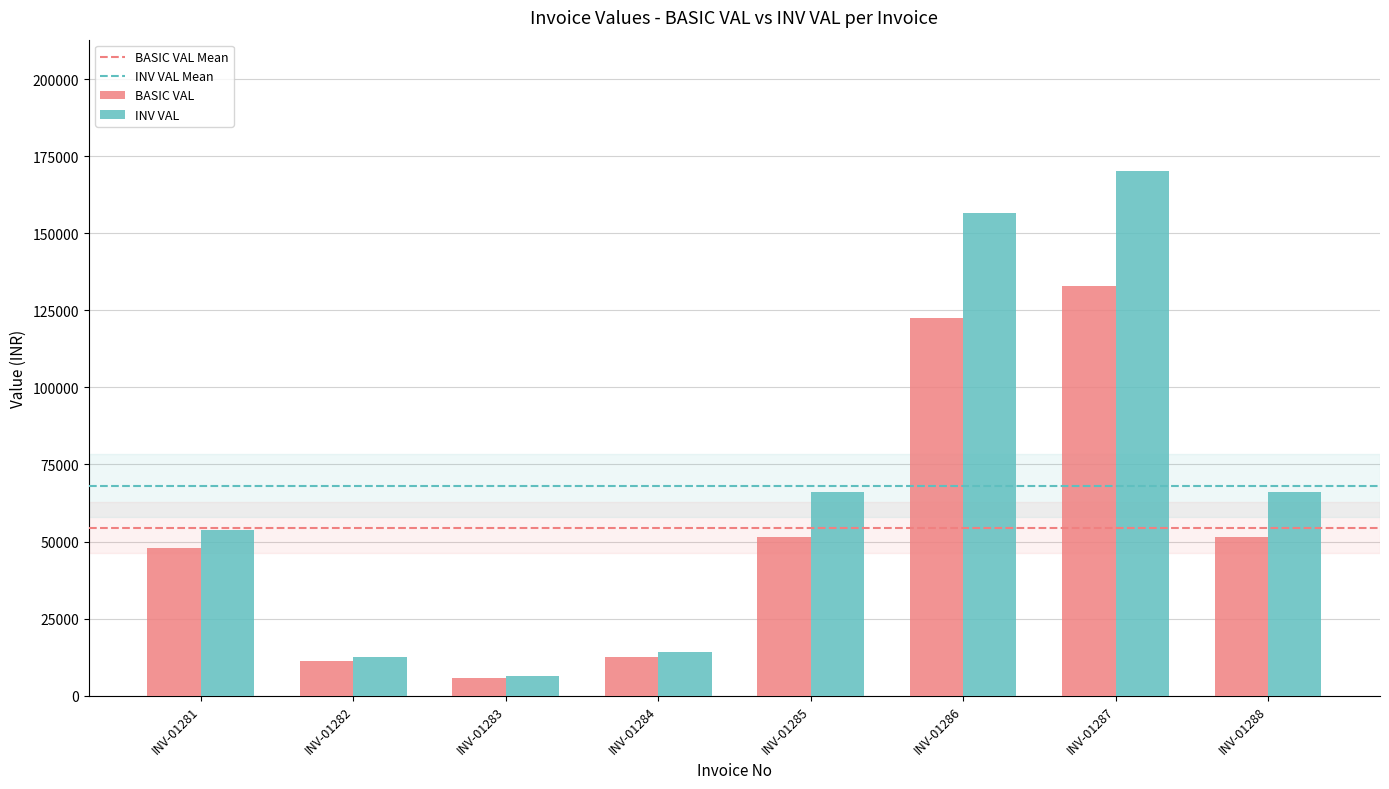

What is the total value across all series at INV-01288?

117584.2